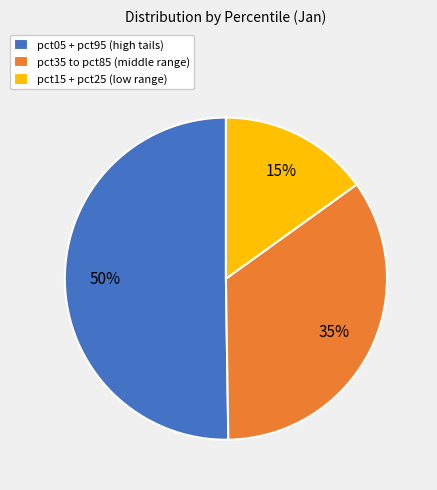

Combined, do pct05 + pct95 (high tails) and pct15 + pct25 (low range) account for over 50%?

Yes